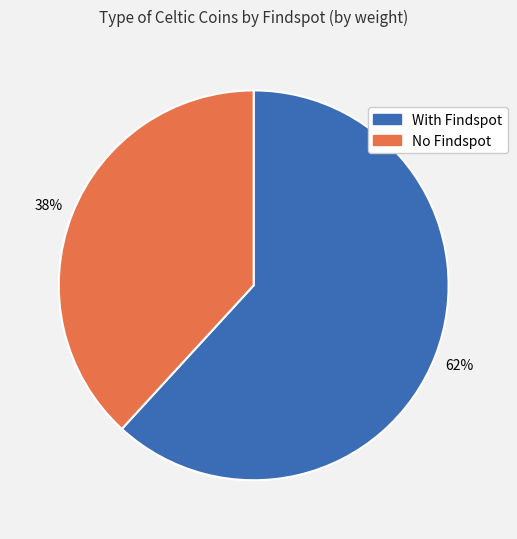

Rank the categories by value from highest to lowest.

With Findspot, No Findspot